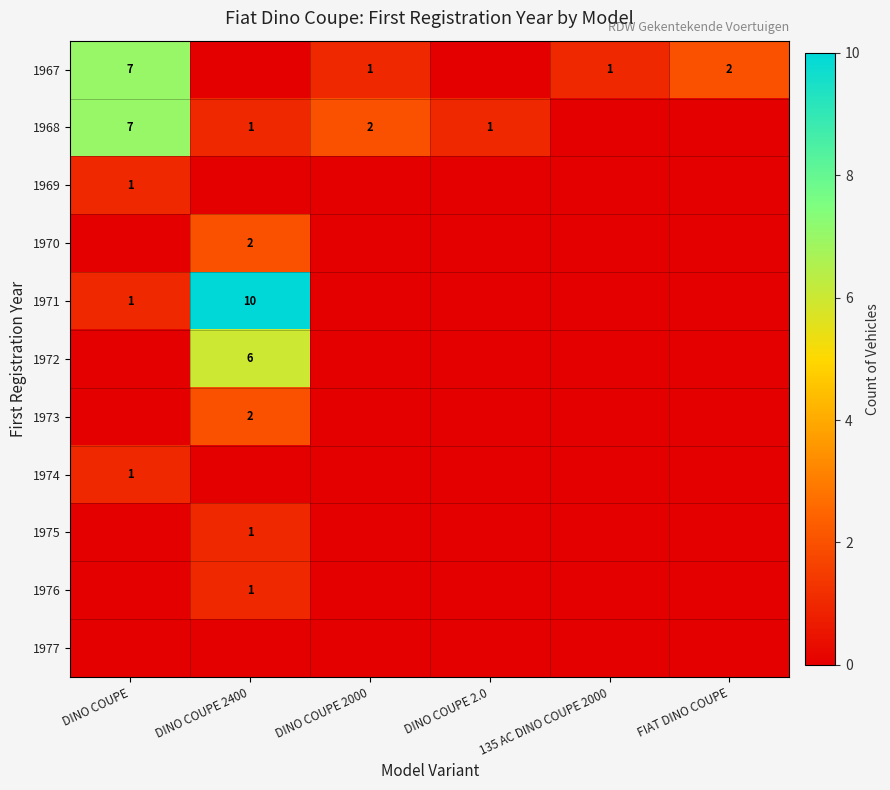

Which has a higher value, 135 AC DINO COUPE 2000 or DINO COUPE?

DINO COUPE